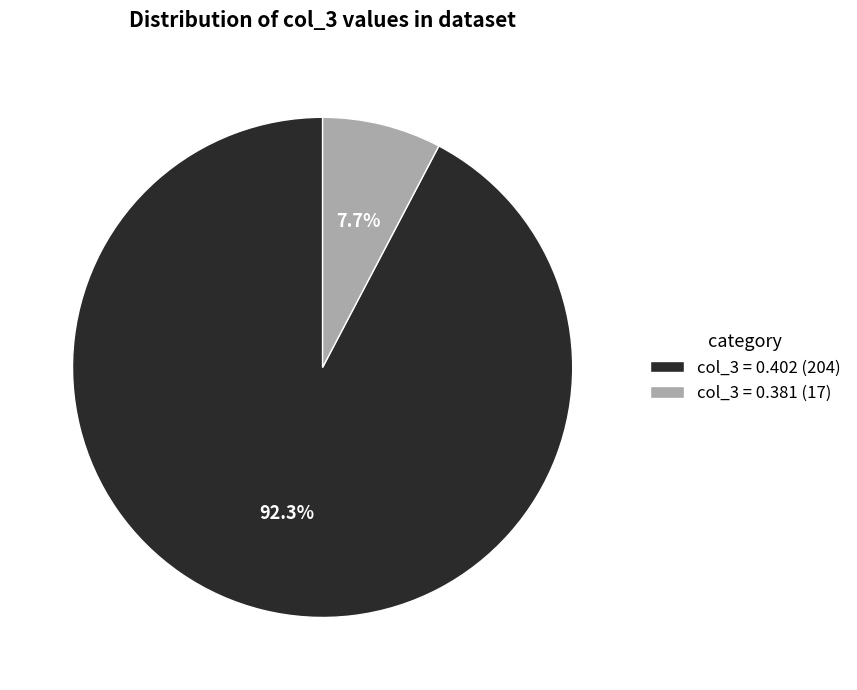

Is there any slice that represents more than half of the pie?

Yes